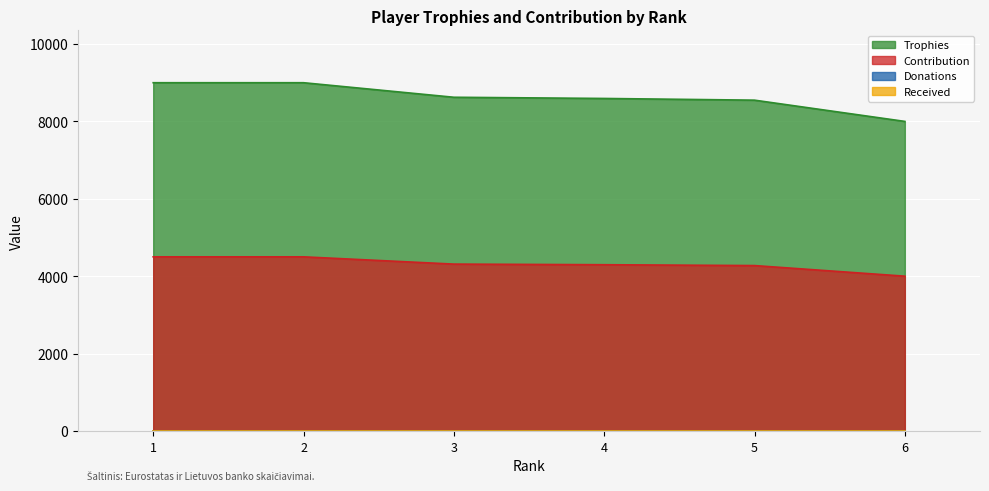

Where is Trophies nearest to the value 8500?

5